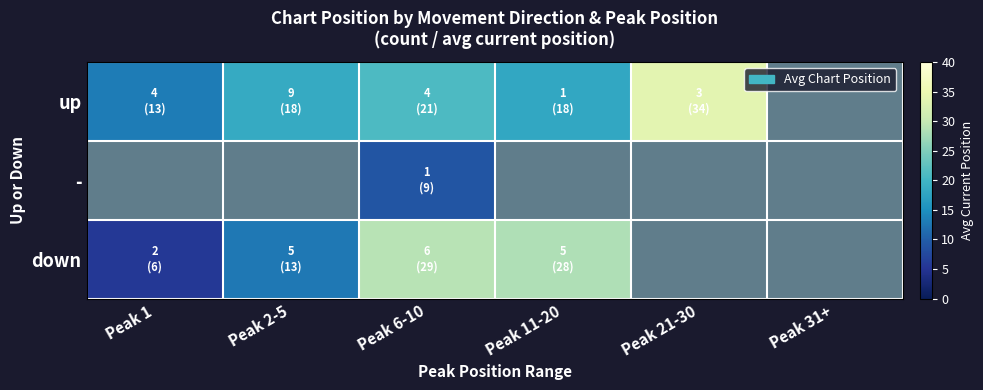

The value of up at Peak 21-30 is 33.7. True or false?

True